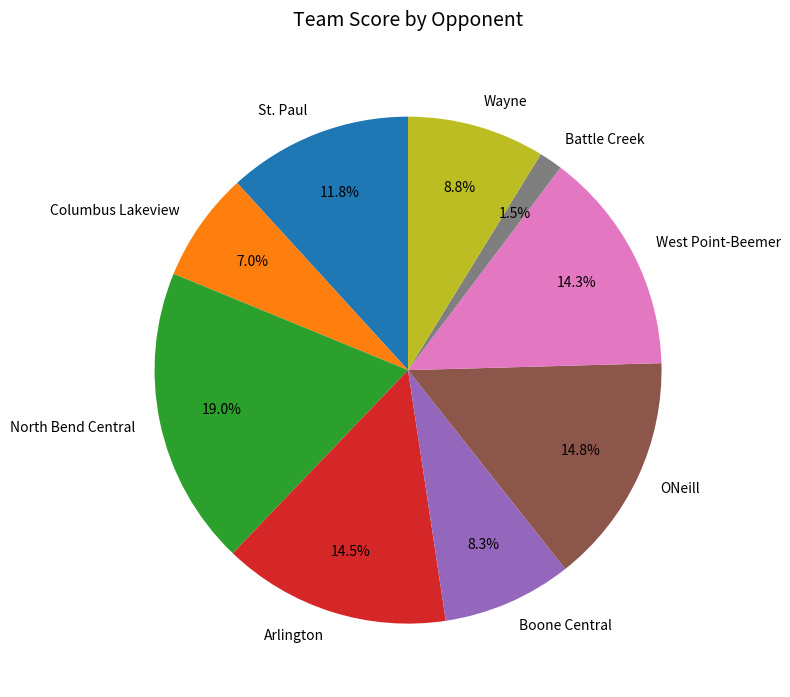

What percentage is the Boone Central slice, to the nearest percent?

8%